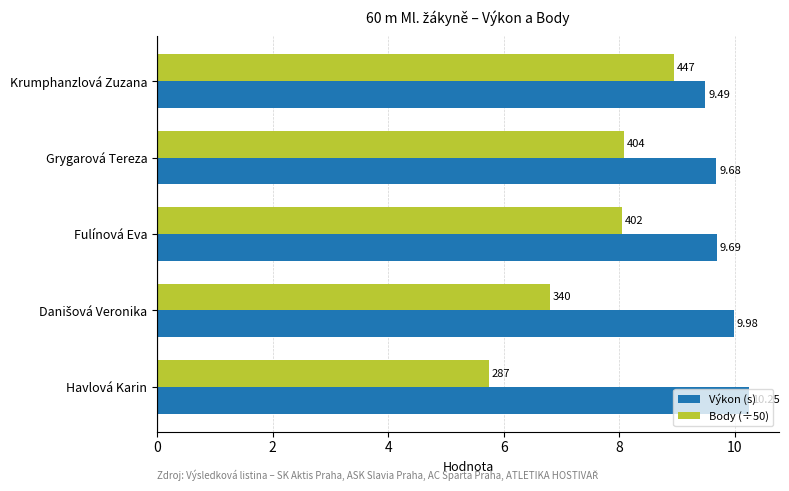

Which series has the largest range (max minus min)?

Body (÷50)